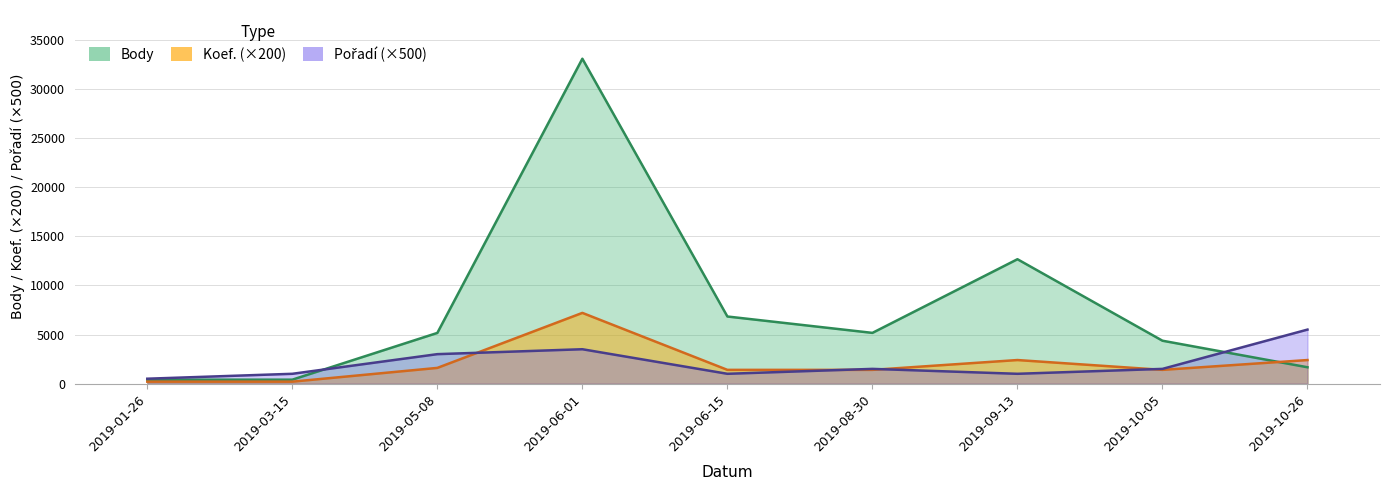

The value of Pořadí at 2019-10-26 is 9834. True or false?

False